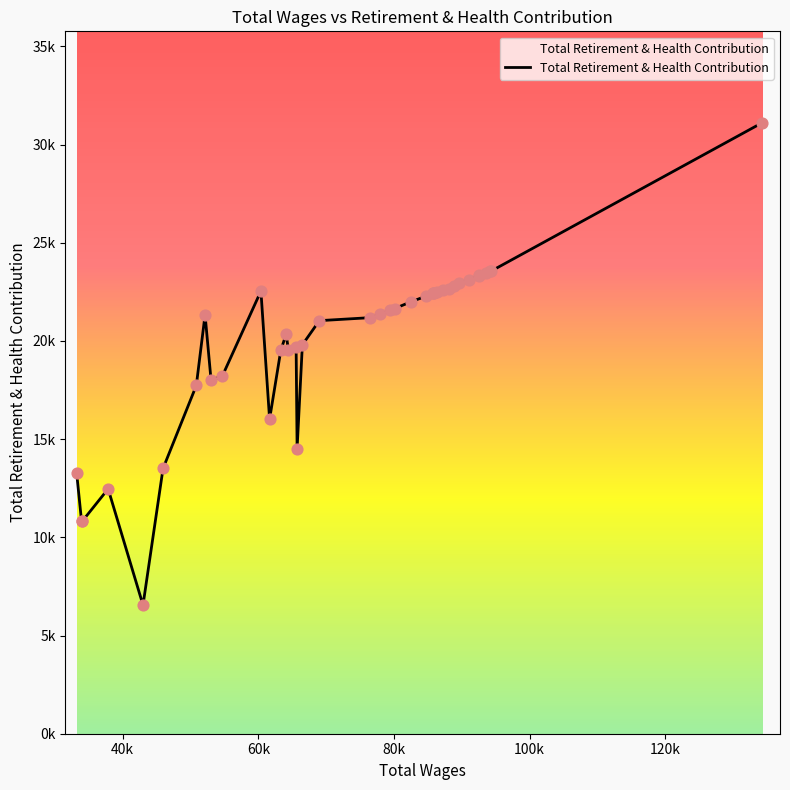

Does the chart have visible grid lines?

No